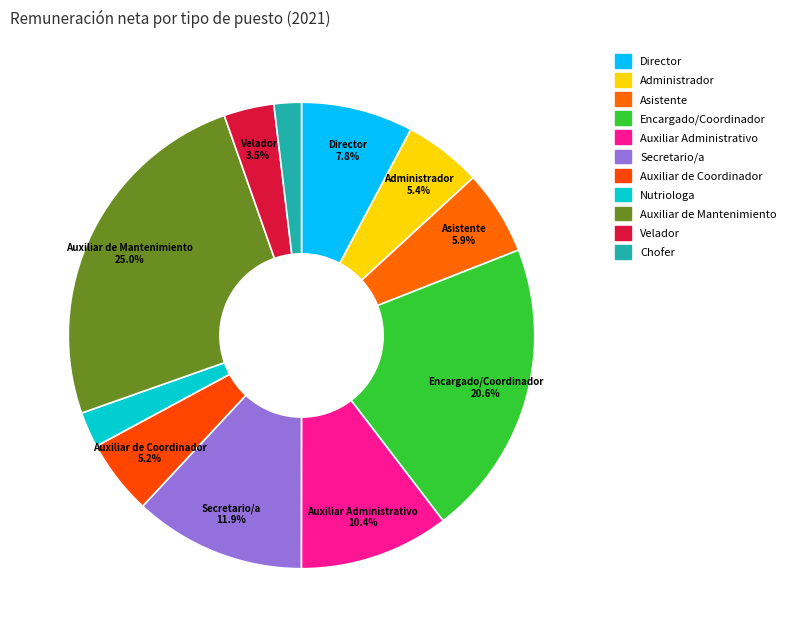

How many slices are in this pie chart?

11